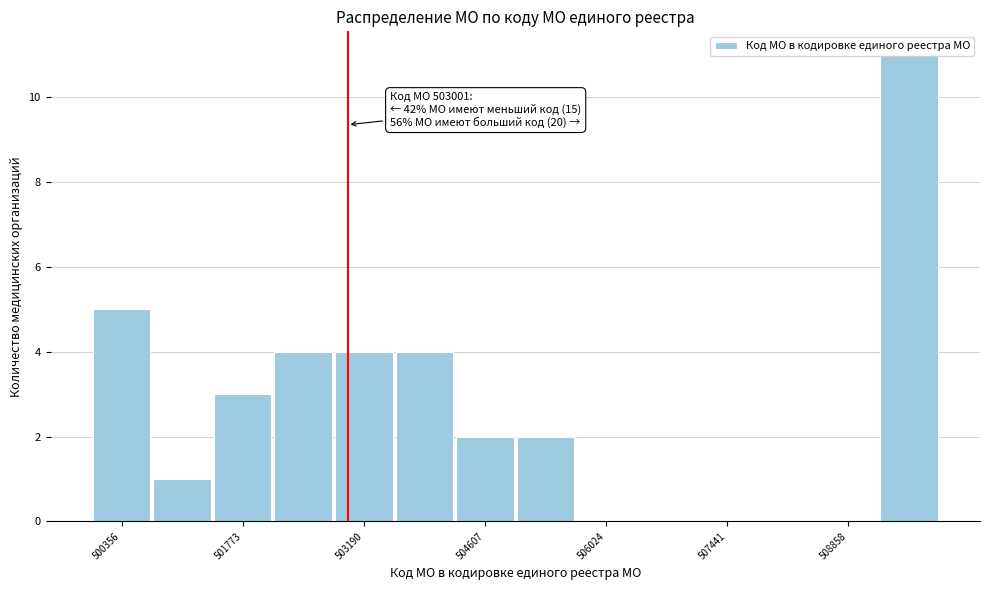

Around what value on the x-axis is the tallest bar? Give the approximate position of its centre, as read against the axis.

509600